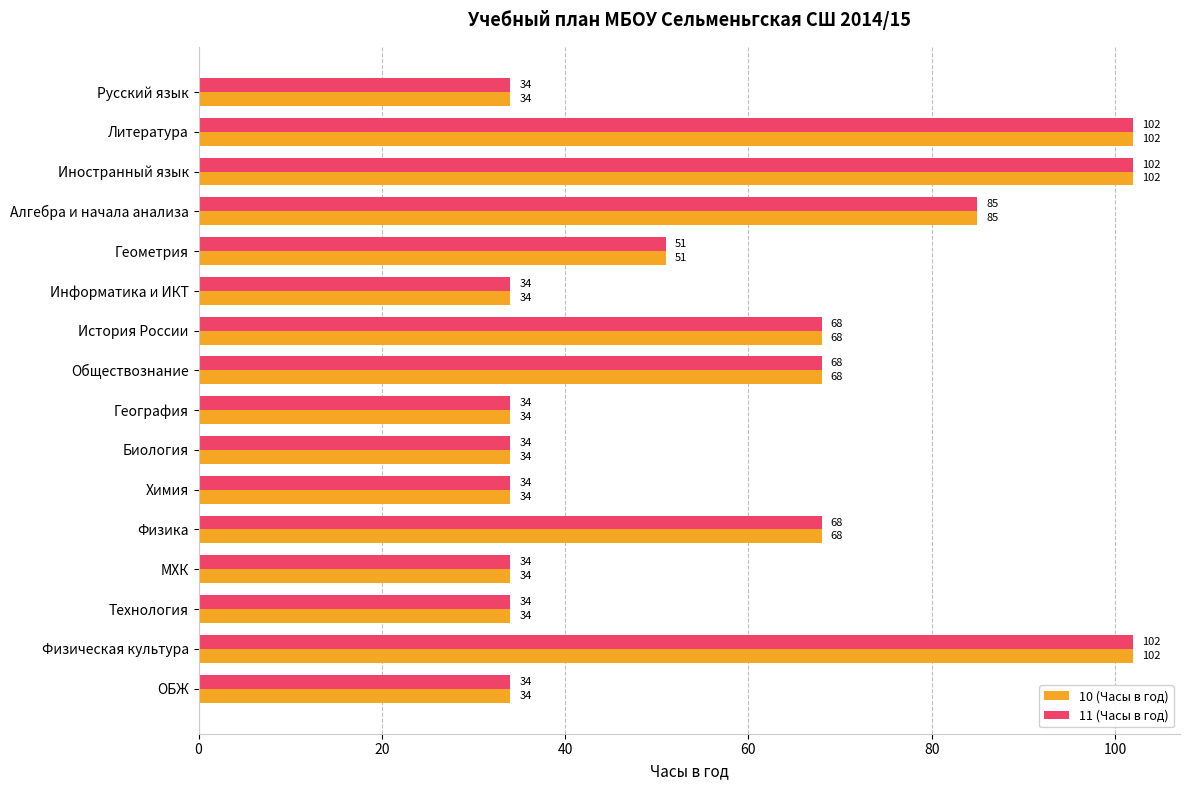

Read the 10 (Часы в год) value at Обществознание.

68